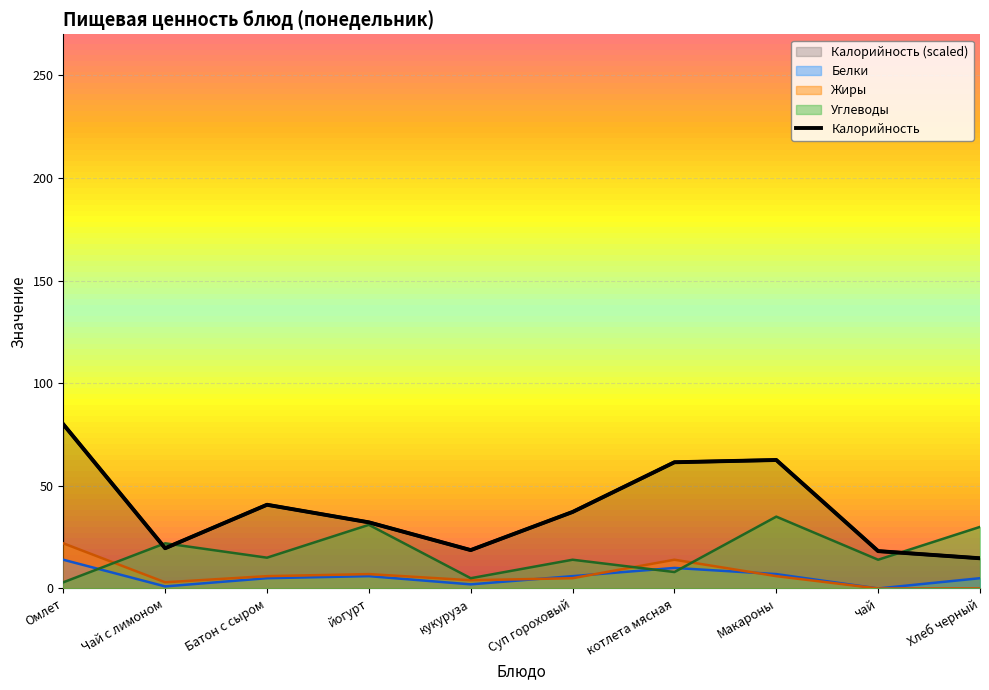

Is it true that Углеводы equals 12.4 at котлета мясная?

False